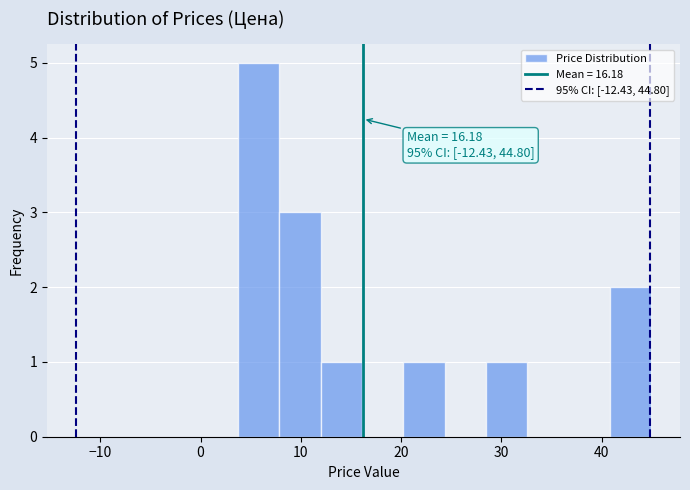

Over which range of the x-axis is the bar tallest?

4 to 8